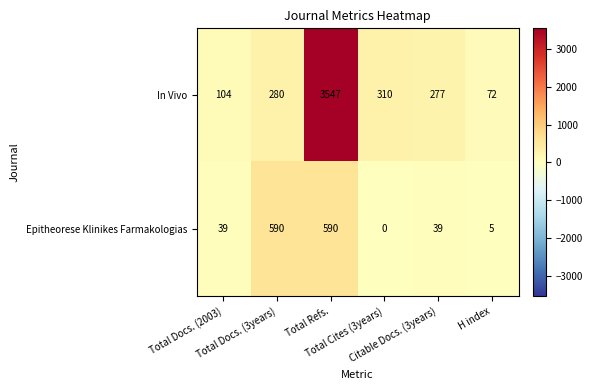

List the series in order of their overall mean, lowest first.

Epitheorese Klinikes Farmakologias, In Vivo